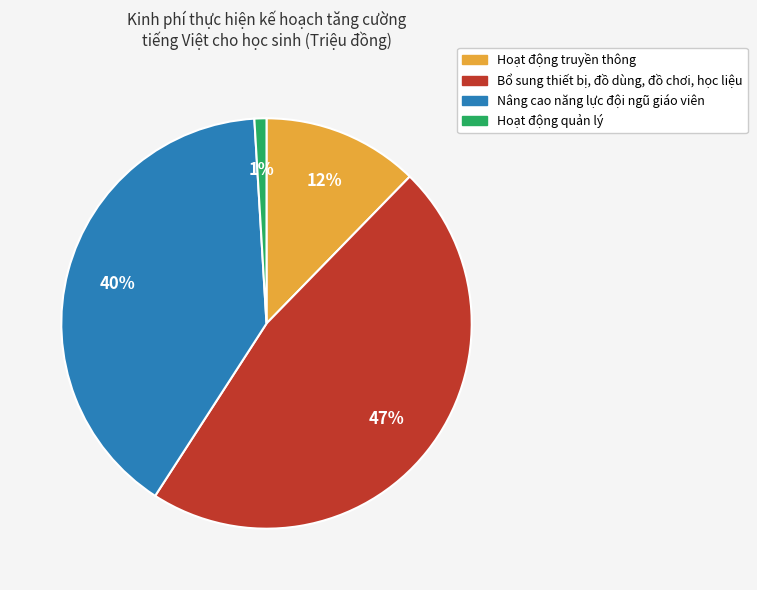

Is there any slice that represents more than half of the pie?

No